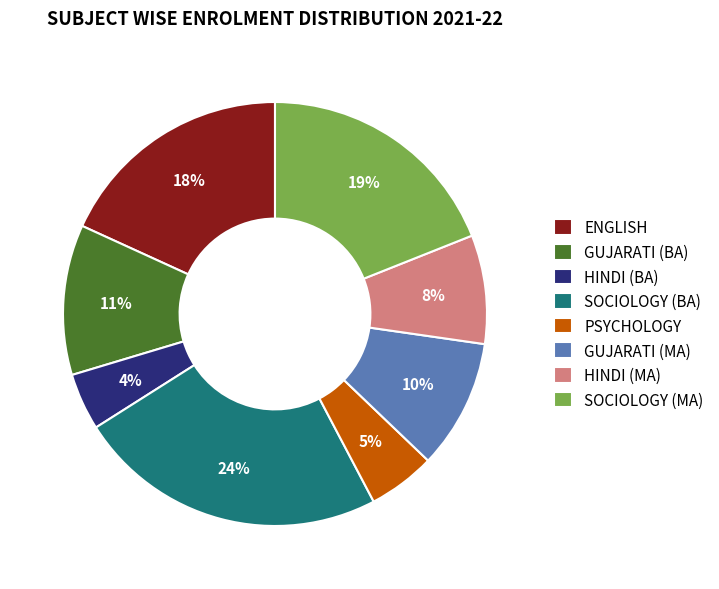

Do GUJARATI (MA) and PSYCHOLOGY together represent more than half of the pie?

No